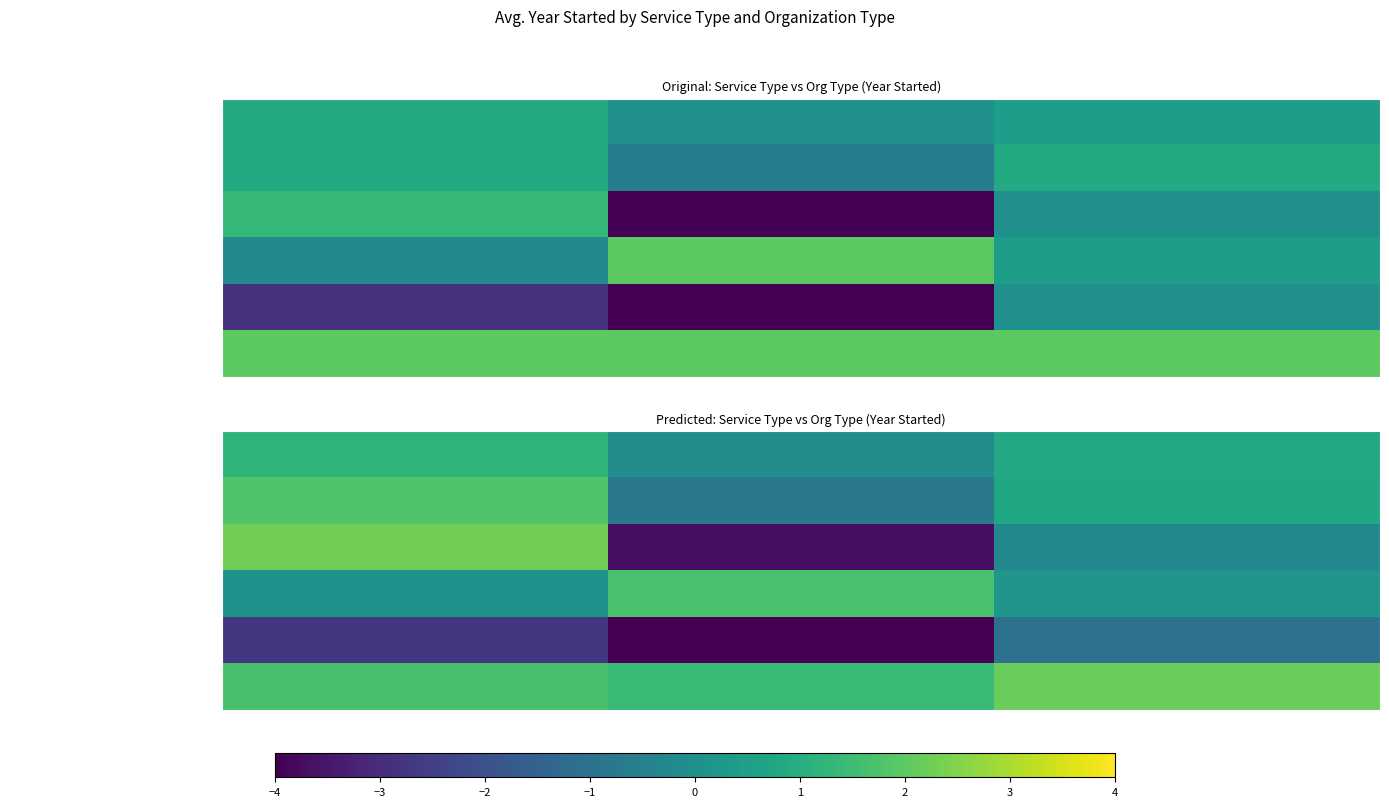

Which has a higher value, For Profit or Both?

For Profit